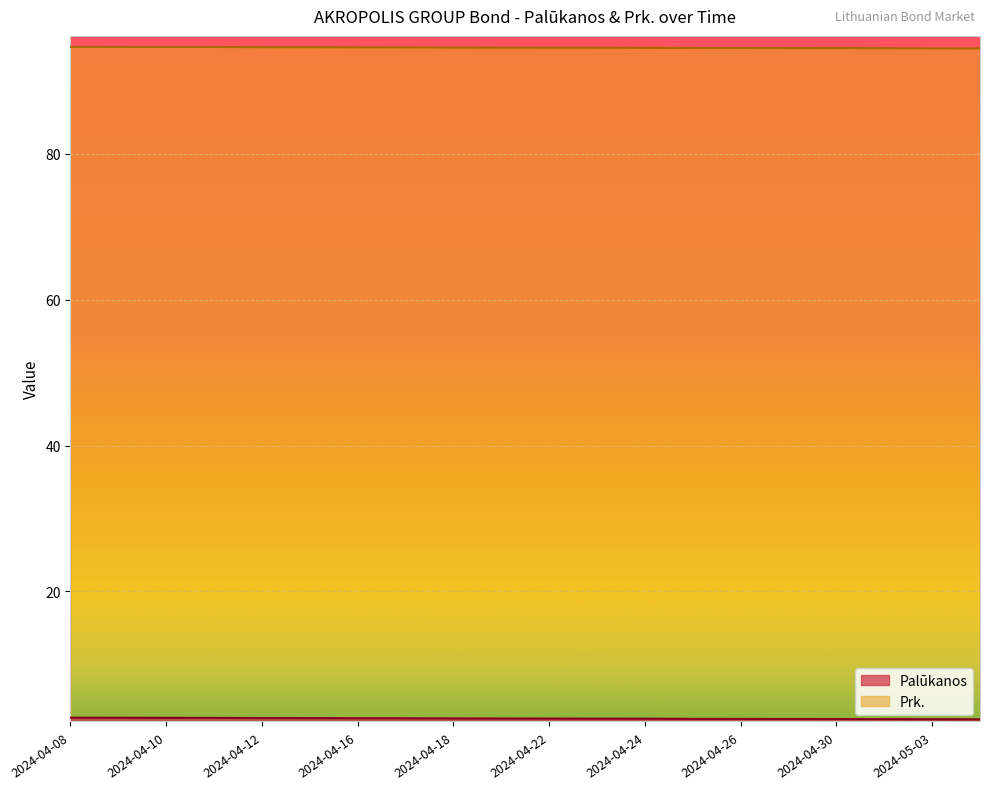

List the series in order of their peak value, highest first.

Prk., Palūkanos